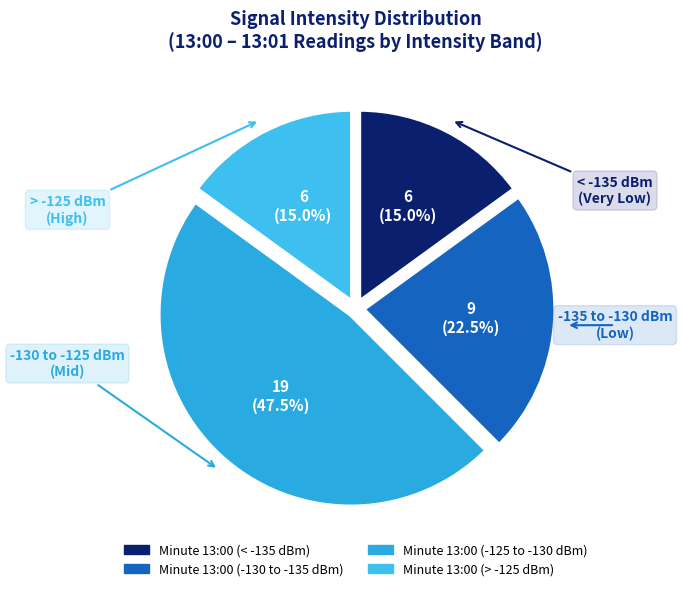

How many slices are in this pie chart?

4